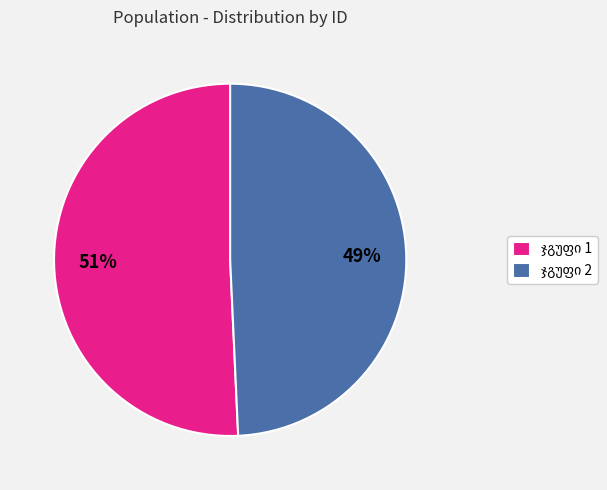

To the nearest percent, what is the average slice percentage?

50%